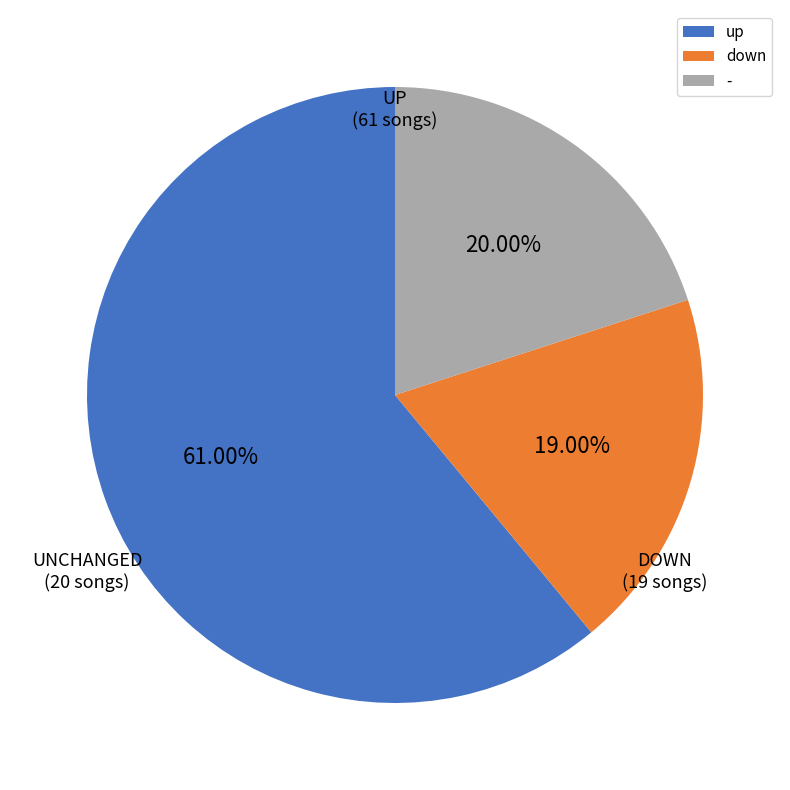

Is there any slice that represents more than half of the pie?

Yes